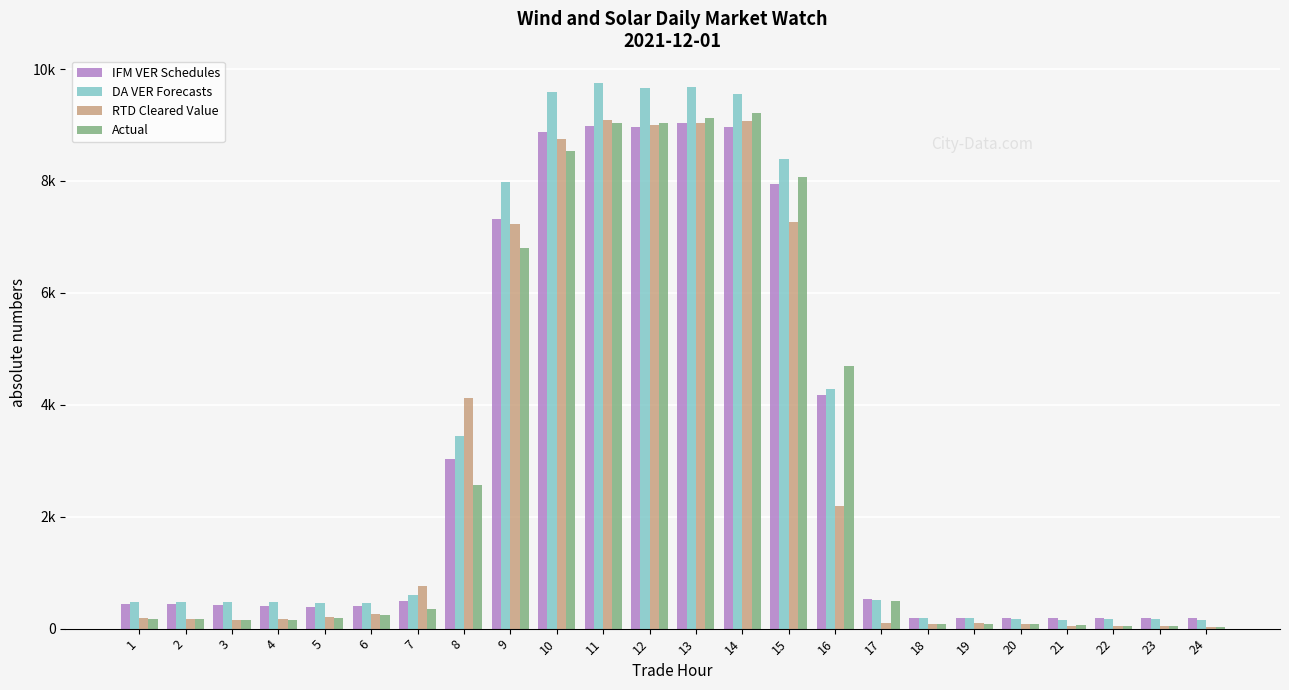

What is the sum of all RTD Cleared Value values?

68215.8